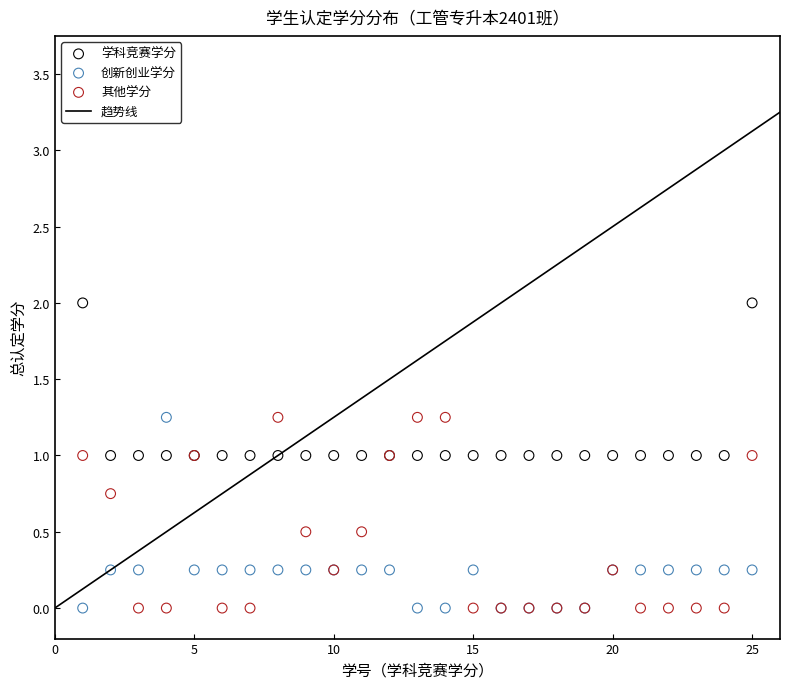

Which series contains the highest Y value?

学科竞赛学分